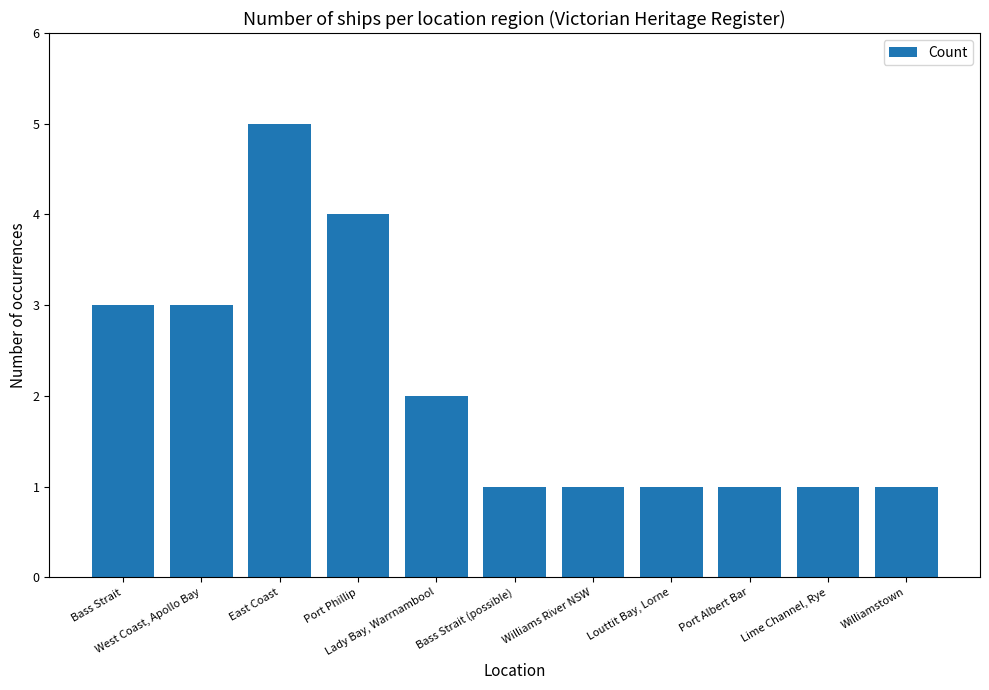

What is the difference between the maximum and minimum values?

4